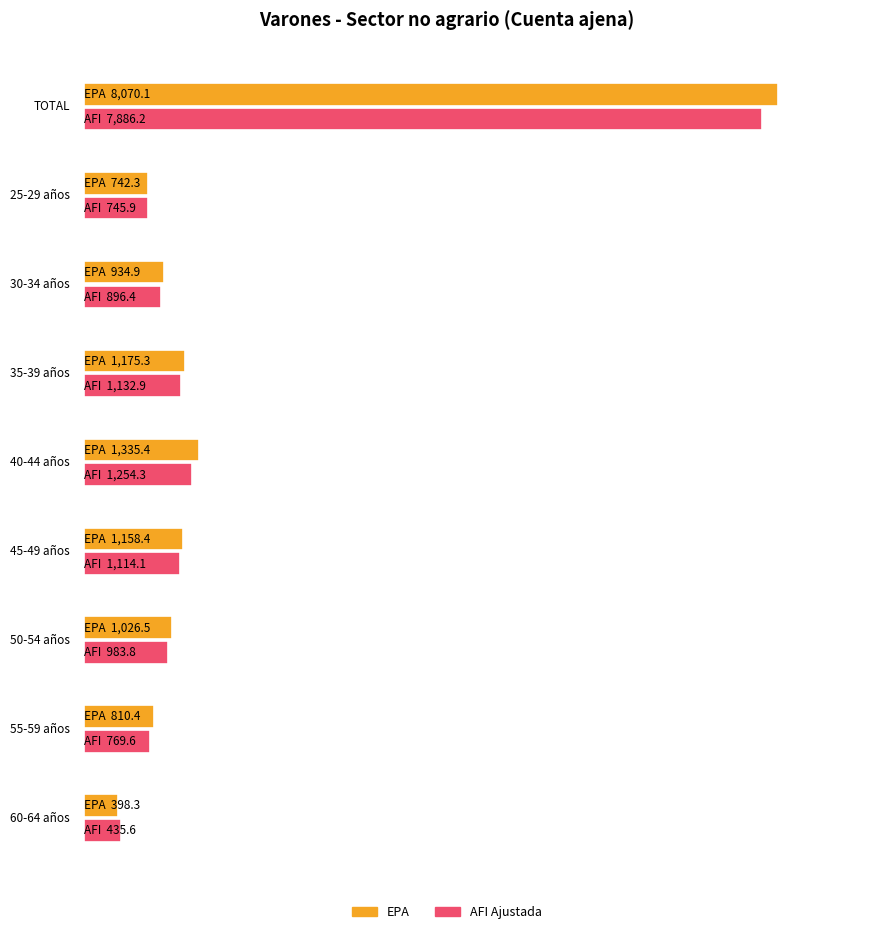

Is it true that EPA equals 1643.0 at 30-34 años?

False